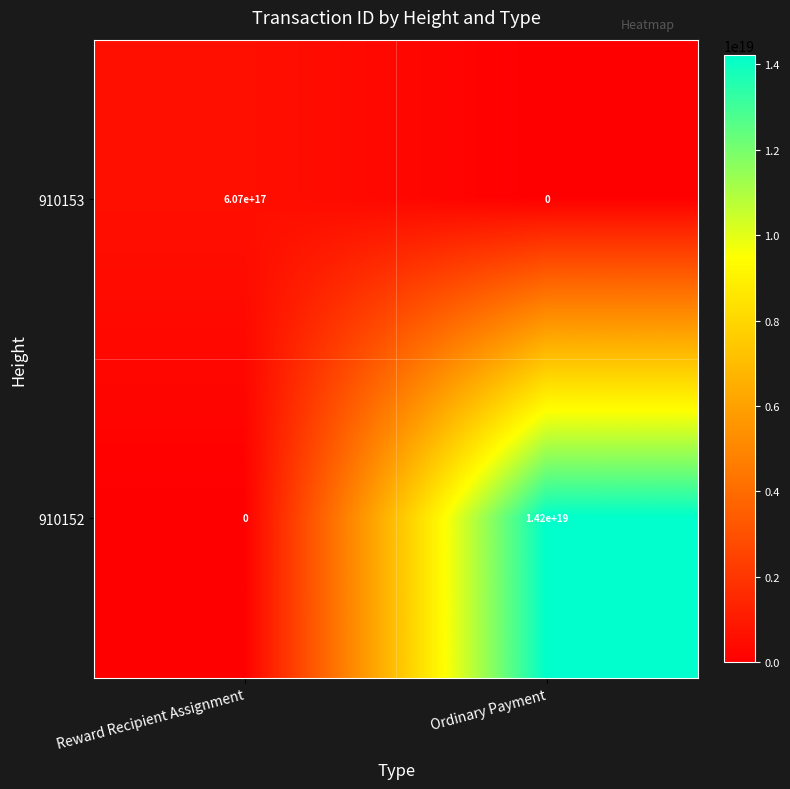

At which label does 910153 reach its peak?

Reward Recipient Assignment